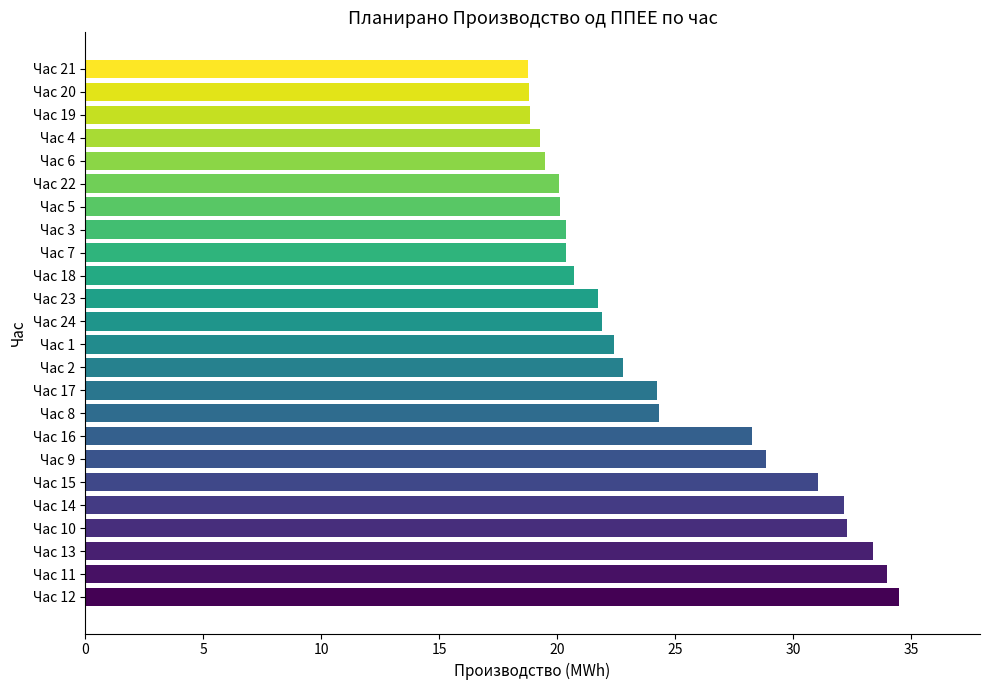

The chart shows a value of 22.4 at Час 1. True or false?

True